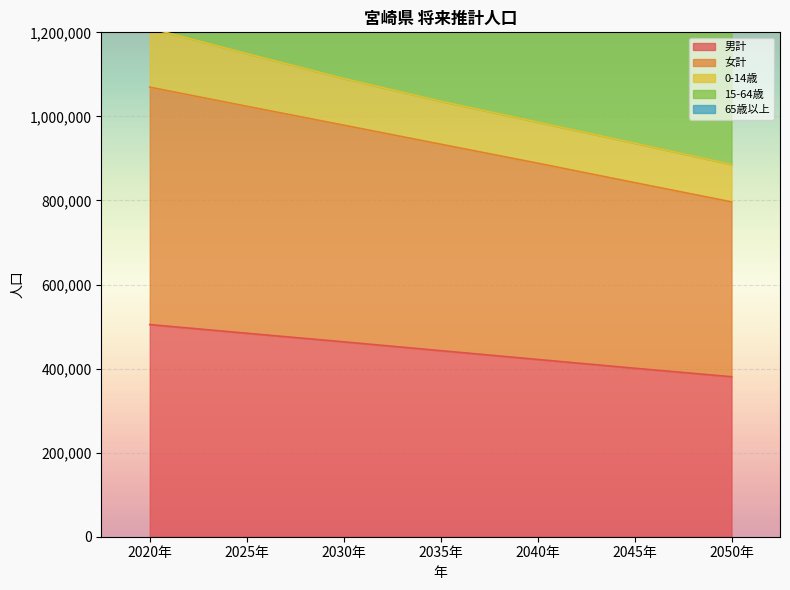

Where does the 15-64歳 series first go above 1867726?

2020年